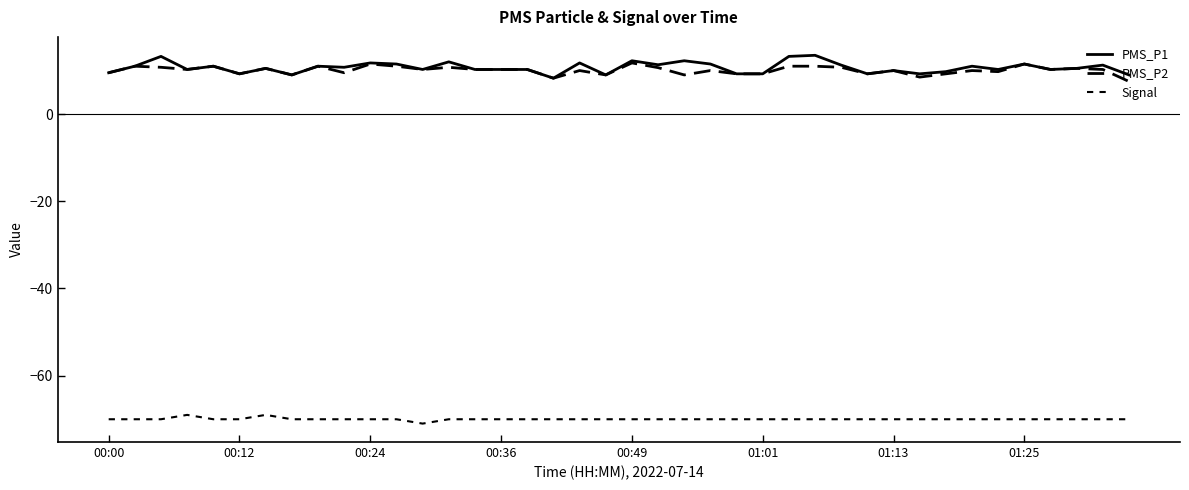

Is this an area chart (filled region under the line)?

No